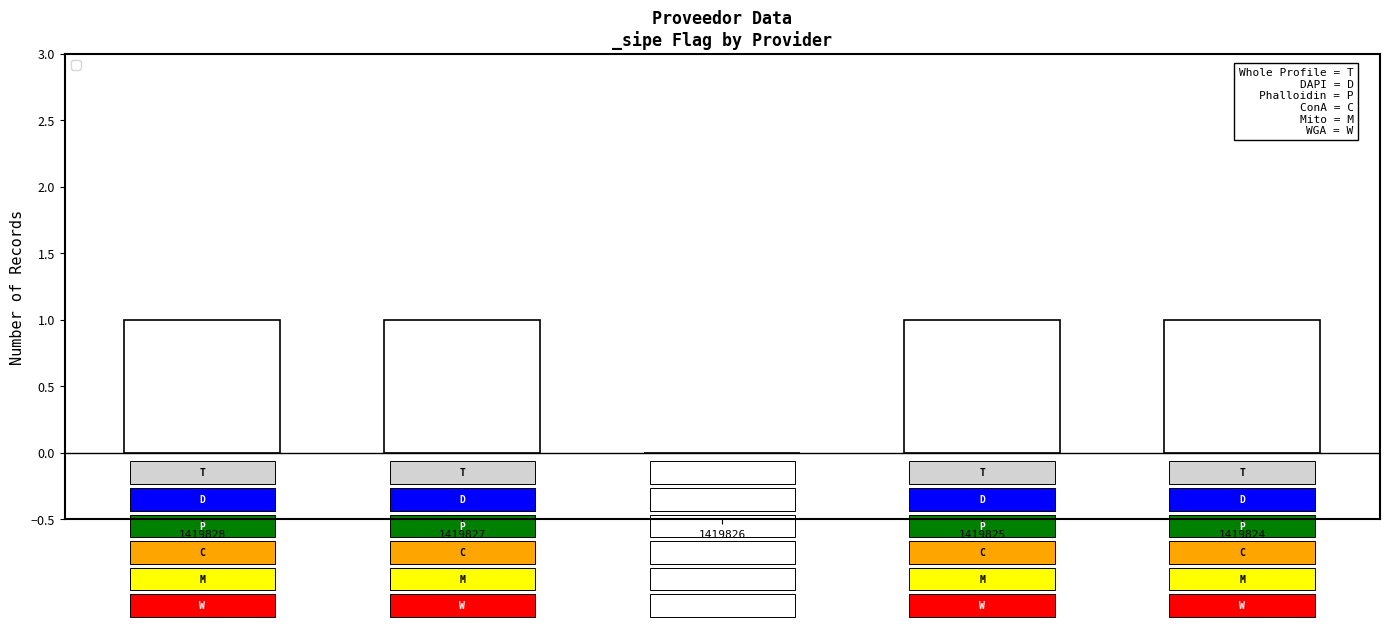

What is the ratio of the value at 1419828 to the value at 1419824?

1.0